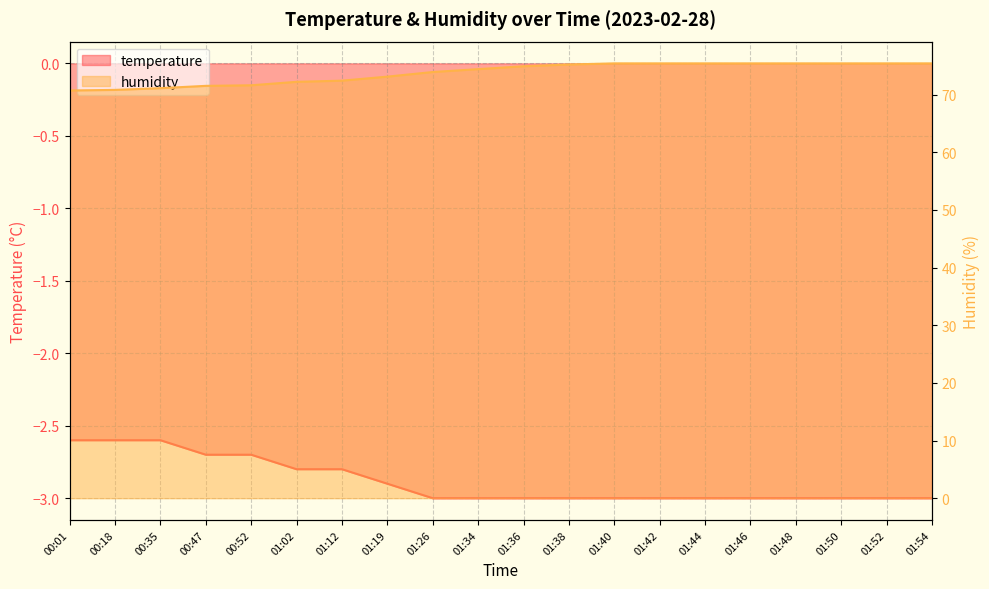

The humidity series shows 72.4 at 01:12. True or false?

True